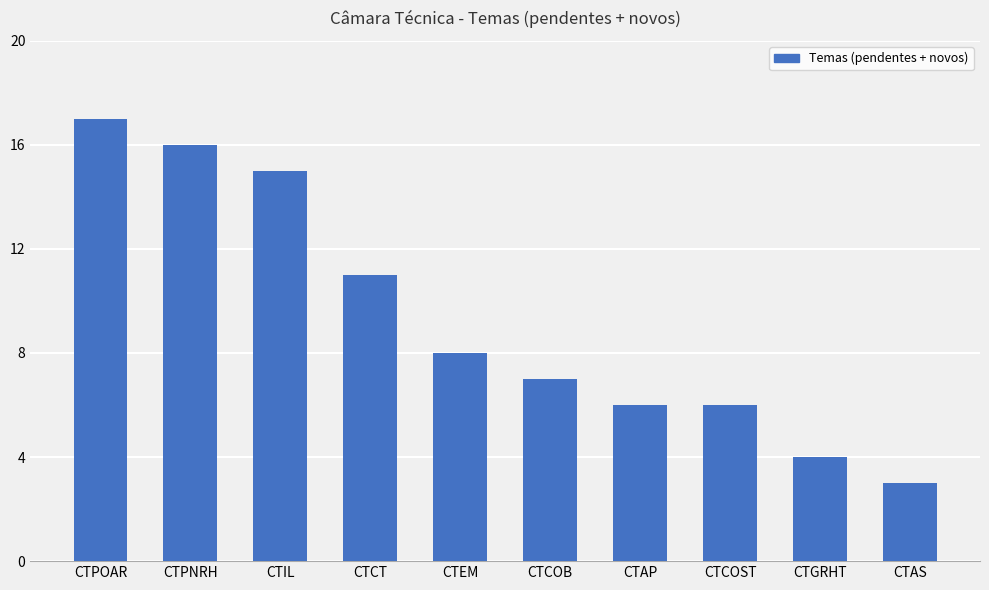

The chart shows a value of 5 at CTCT. True or false?

False